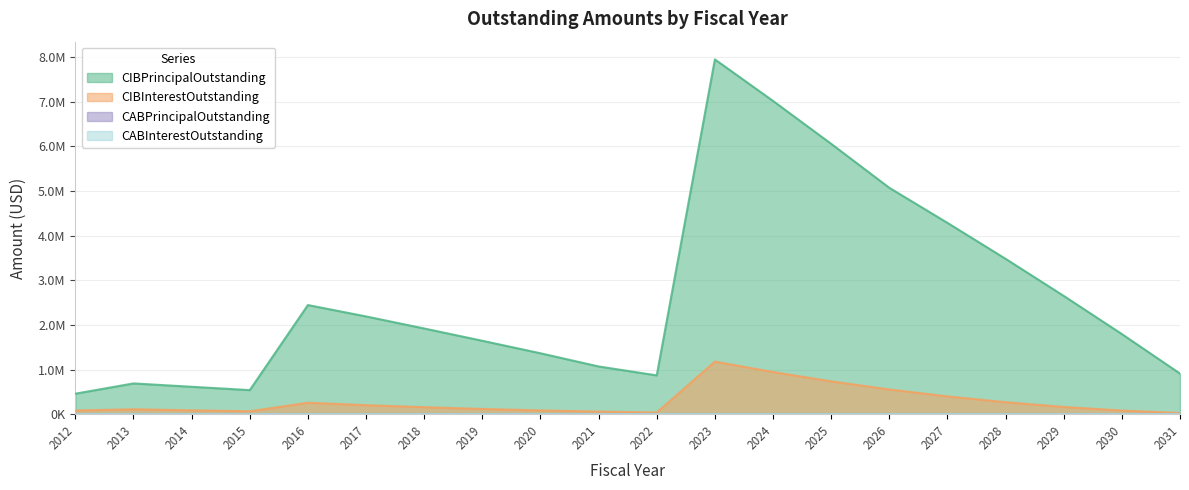

What is the difference between the maximum and minimum values in the CIBInterestOutstanding series?

1151320.7